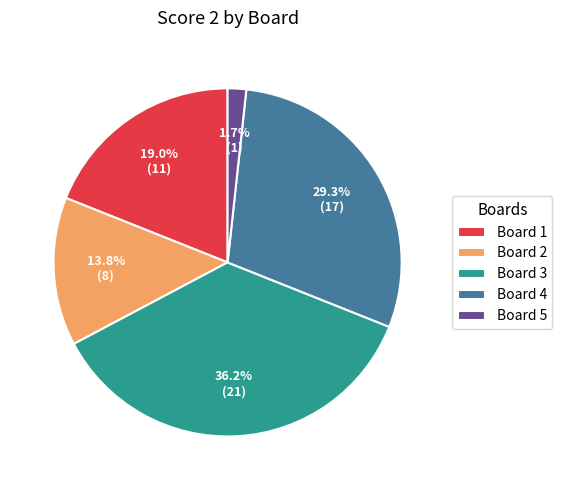

What is the largest slice in the pie chart?

Board 3